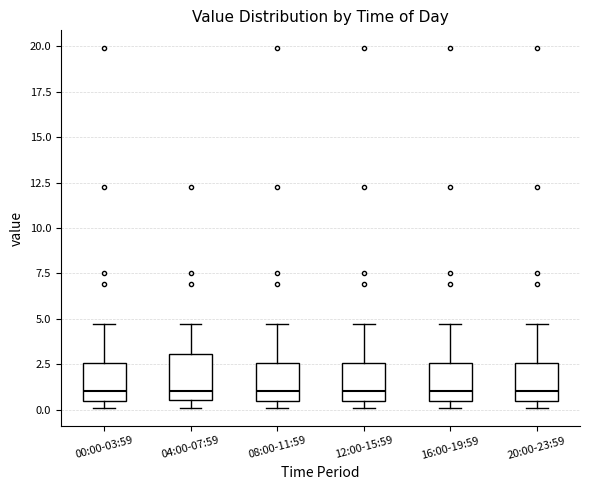

Reading left to right, transcribe this box plot: for each box, give where its median line is, the range the box spans, and where its two whiskers end, as read against the y-axis. The values are not printed on the chart, so give them approximately, as read against the axis.

00:00-03:59: median 1.0, box 0.5 to 2.5, whiskers 0.0 to 4.5
04:00-07:59: median 1.0, box 0.5 to 3.0, whiskers 0.0 to 4.5
08:00-11:59: median 1.0, box 0.5 to 2.5, whiskers 0.0 to 4.5
12:00-15:59: median 1.0, box 0.5 to 2.5, whiskers 0.0 to 4.5
16:00-19:59: median 1.0, box 0.5 to 2.5, whiskers 0.0 to 4.5
20:00-23:59: median 1.0, box 0.5 to 2.5, whiskers 0.0 to 4.5